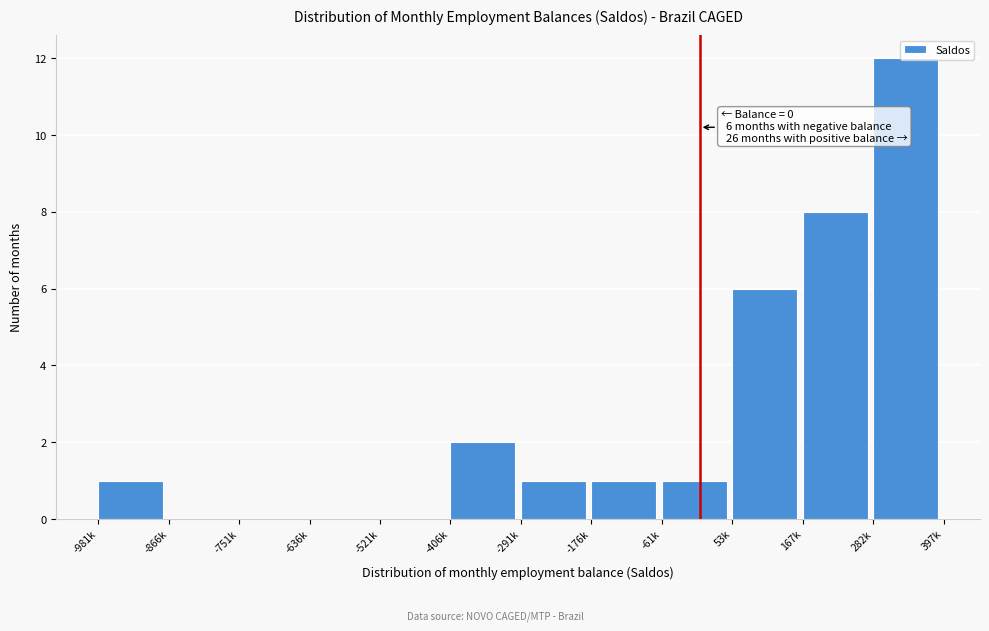

Is it true that the value at -981k is 0?

False